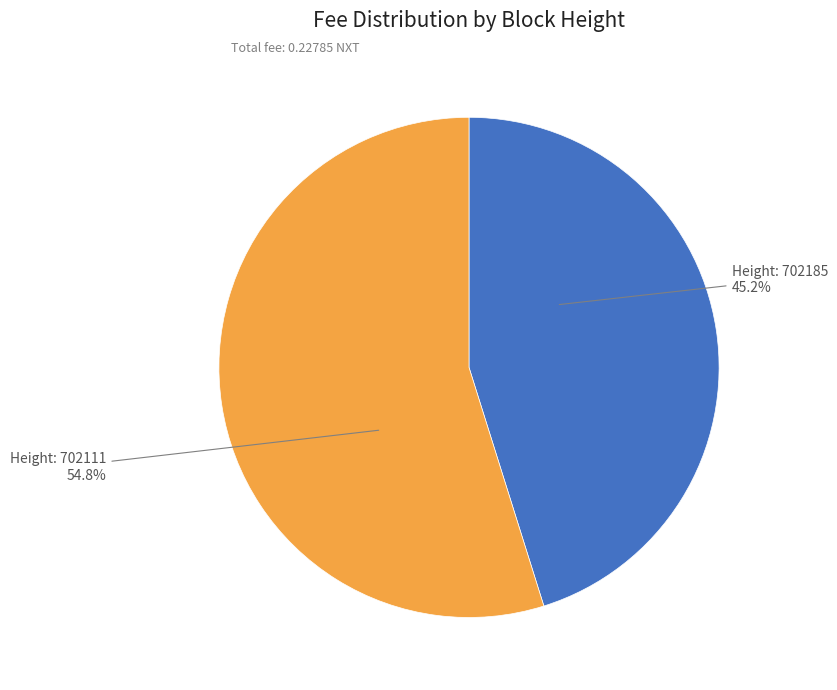

How many segments does this pie chart have?

2